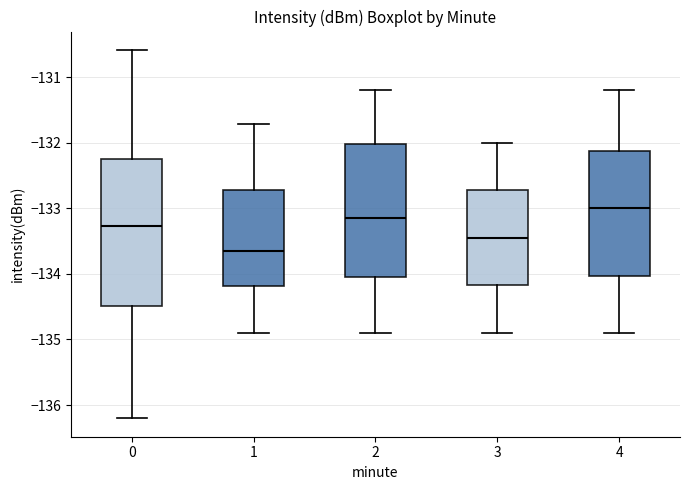

Where is the lower edge of the box at x = 4 on the y-axis? The values are not printed on the chart, so give them approximately, as read against the axis.

-134.0